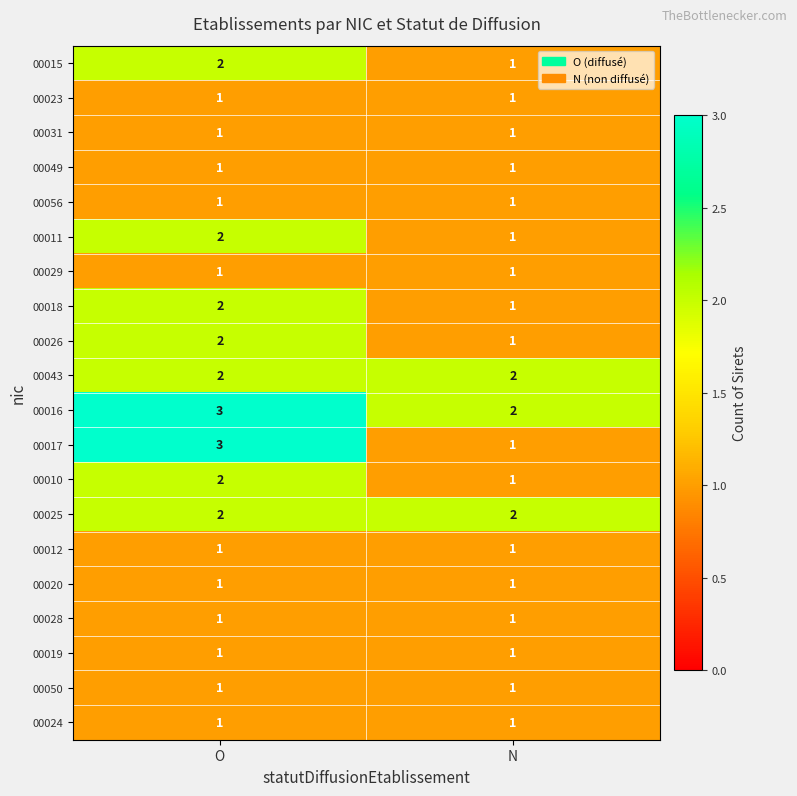

Is it true that 00010 equals 1 at N?

True